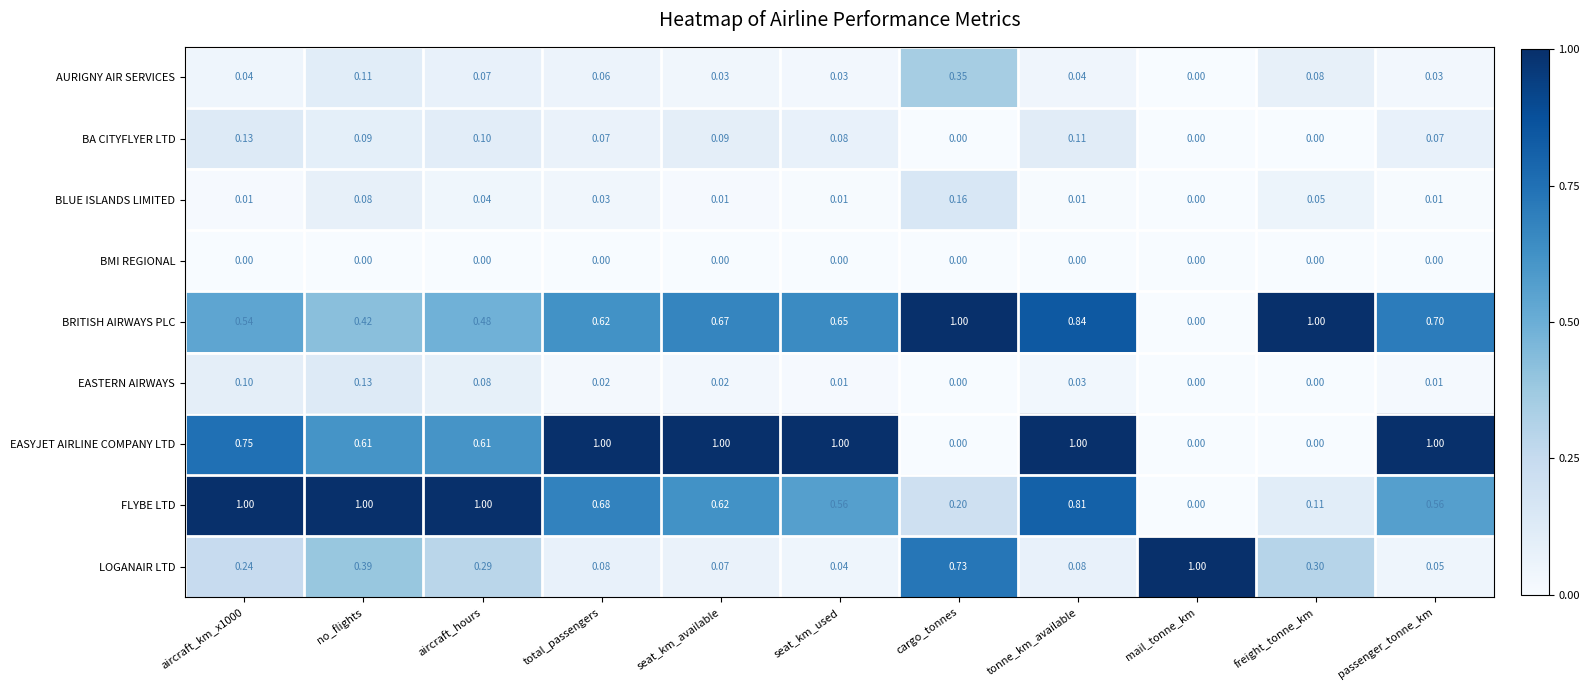

How many series are shown in this chart?

9